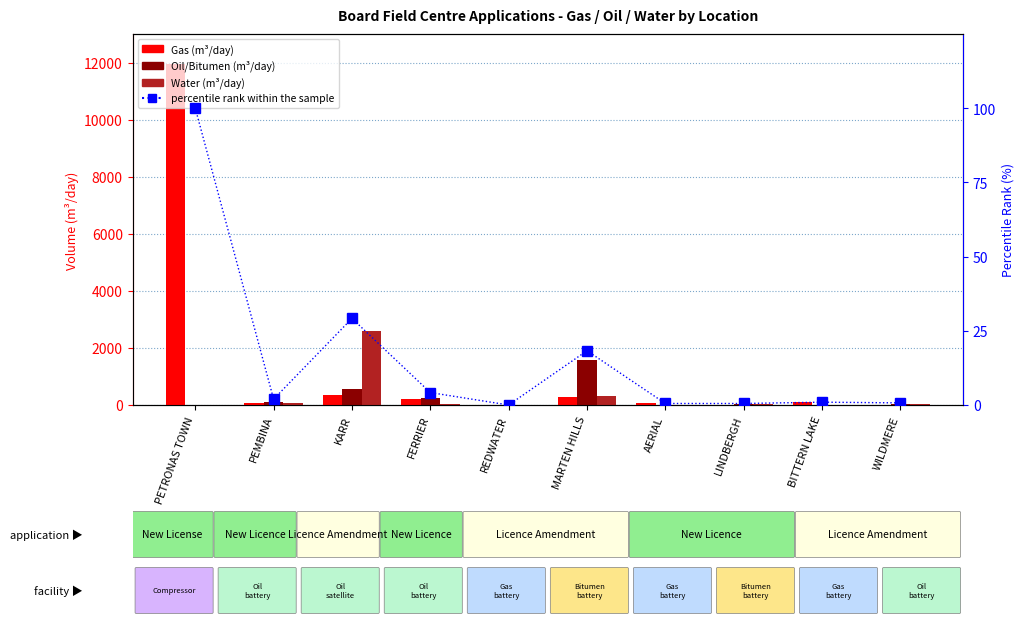

Reading left to right, extract all data points from this chart.

Gas: 11936.0	75.0	338.0	200.0	0.0	276.0	60.0	0.8	113.0	5.0
Oil/Bitumen: 0.0	100.0	545.0	250.0	0.0	1590.0	0.0	40.0	0.0	50.0
Water: 0.0	60.0	2600.0	50.0	0.0	318.0	1.0	20.0	1.0	30.0
percentile rank within the sample: 100.0	2.0	29.2	4.2	0.0	18.3	0.5	0.5	1.0	0.7